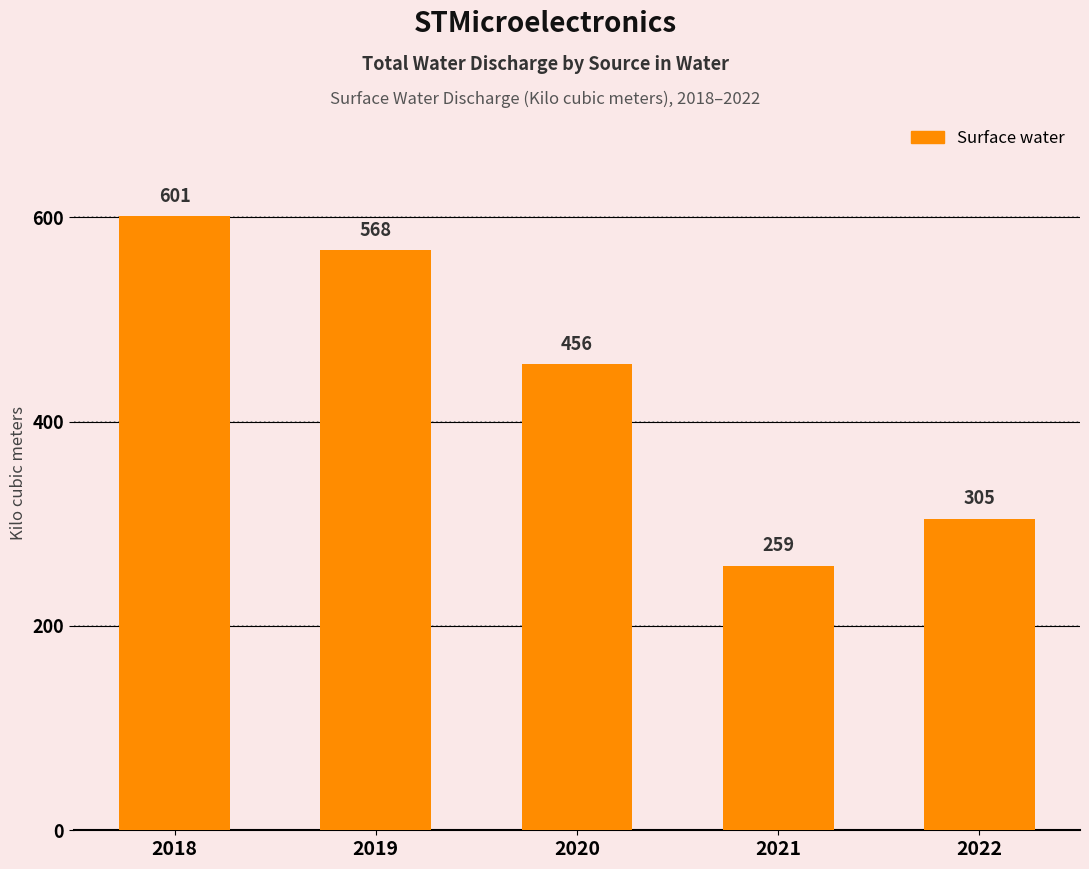

Count the number of data series in this chart.

1